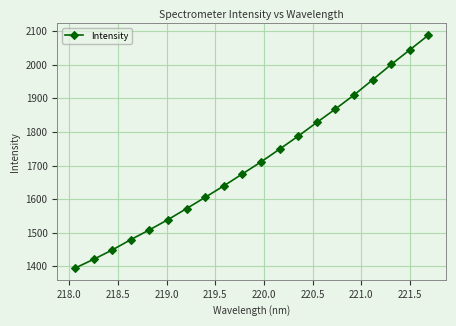

What is the difference between the maximum and minimum values?

693.3